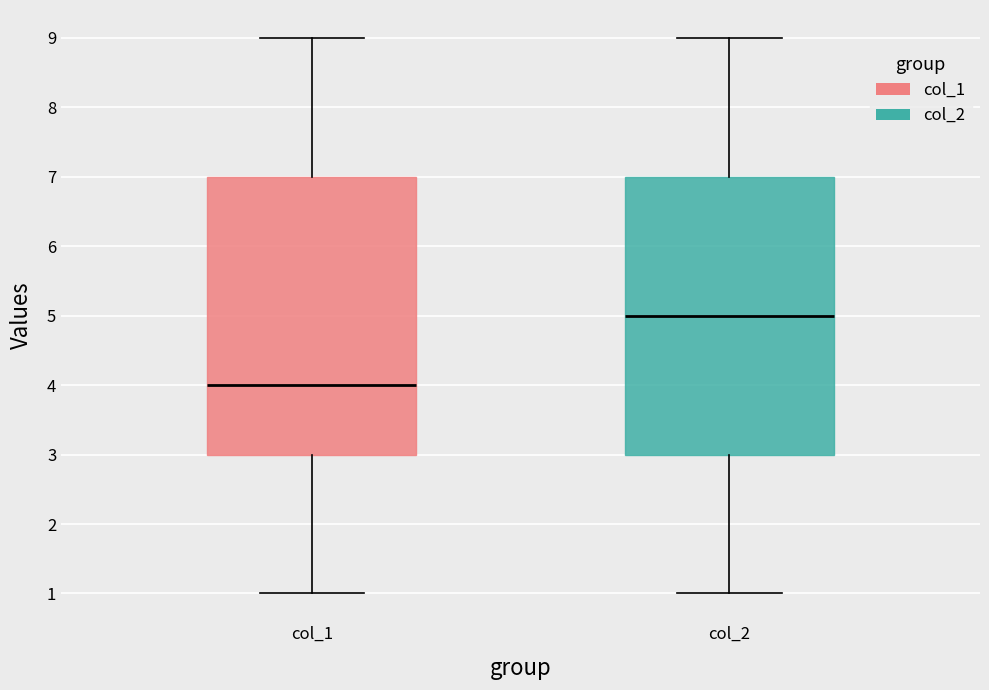

Where does the median line of the box for col_2 sit on the y-axis? The values are not printed on the chart, so give them approximately, as read against the axis.

5